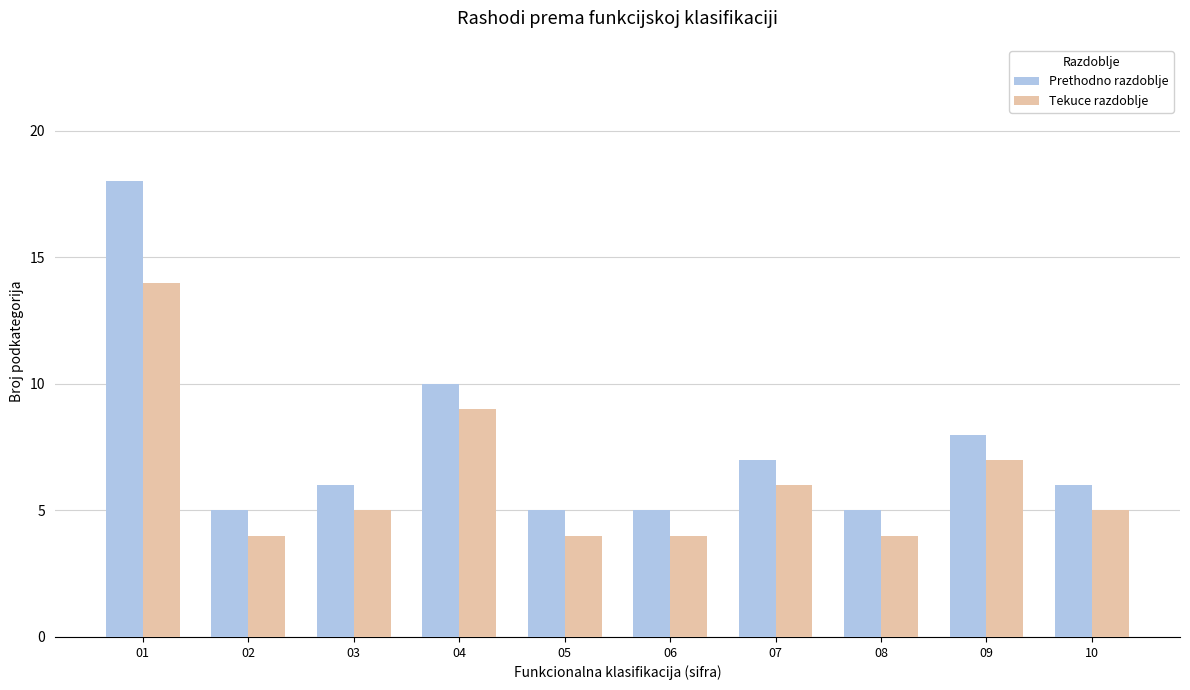

How many bars are there in total?

20